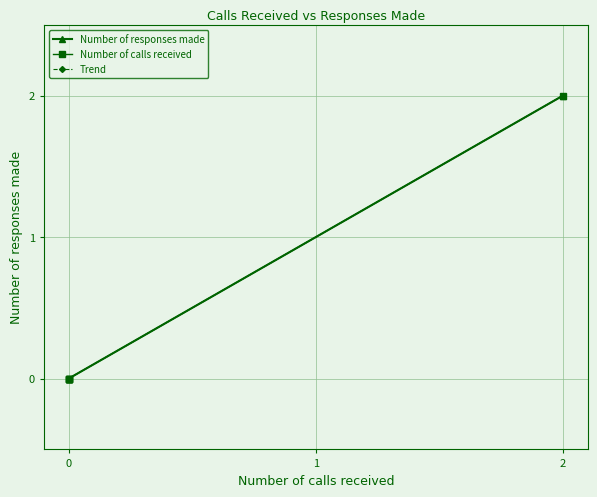

What is the greatest value displayed?

2